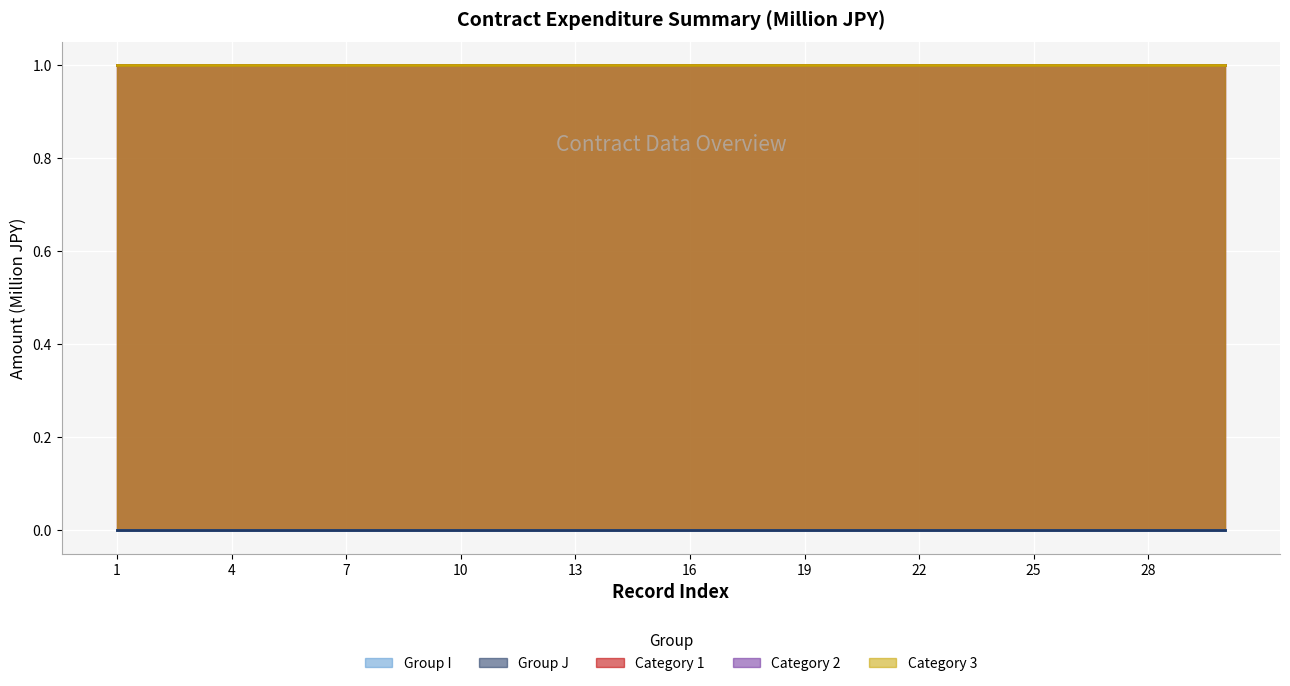

Which has a higher value, 20 or 24?

20